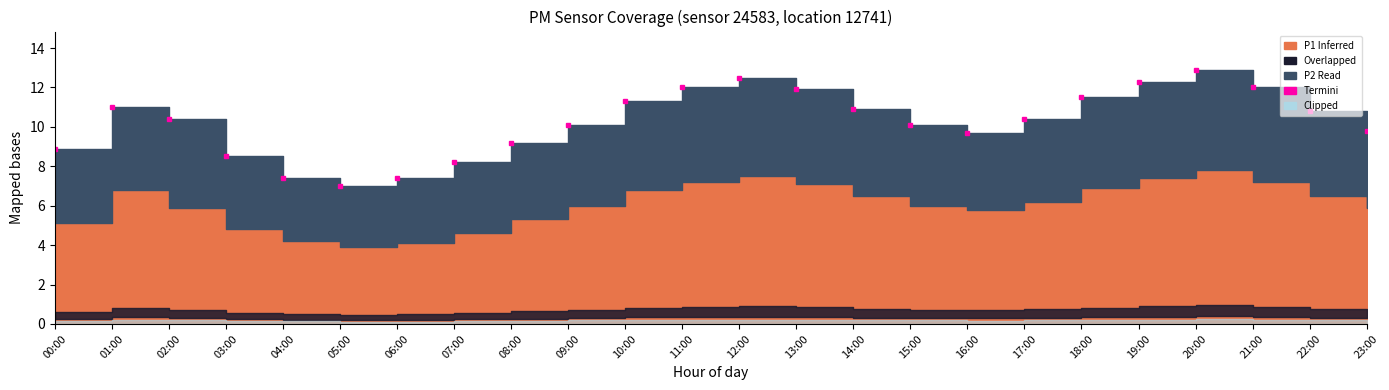

What is the minimum value shown in the chart?

7.0